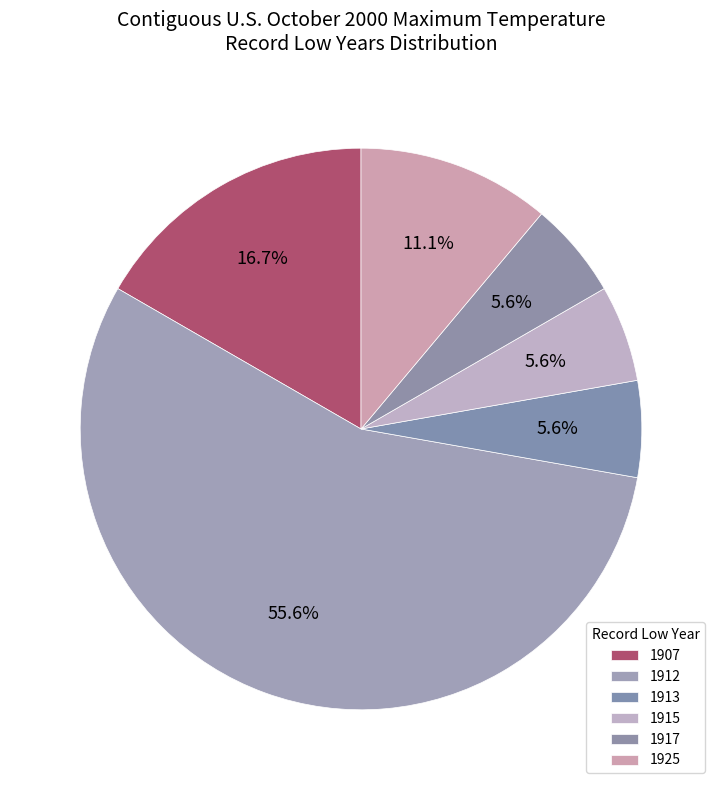

Is 1915 the majority of the pie?

No